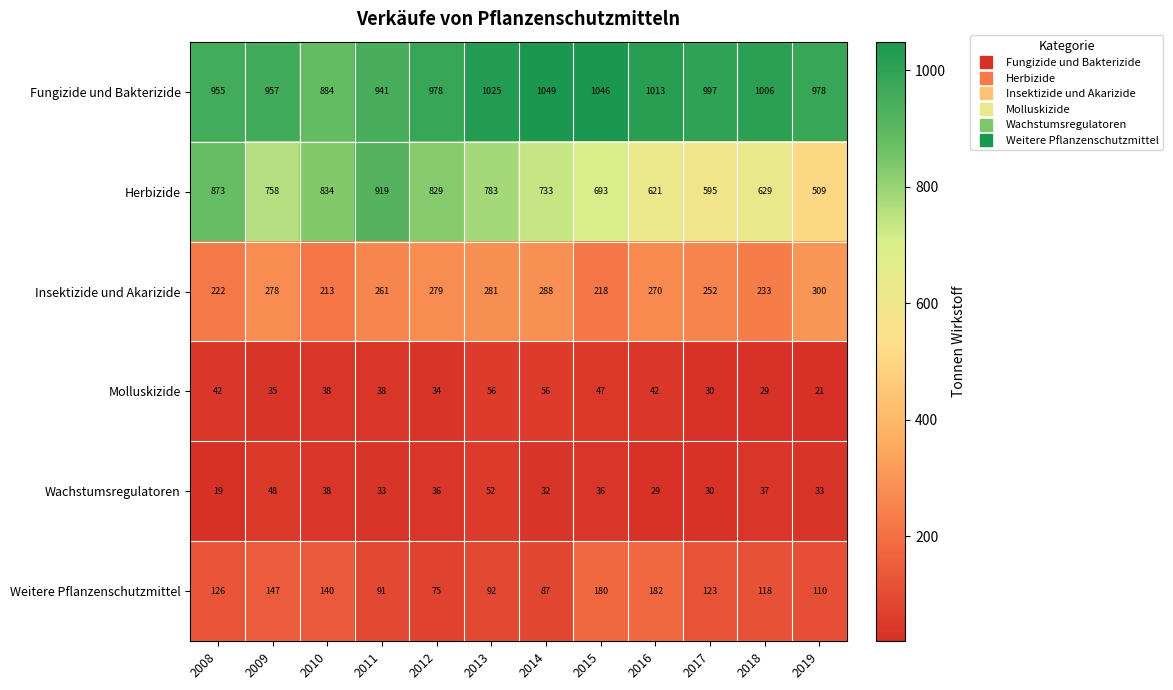

What is the sum of the Molluskizide values at 2013 and 2019?

77